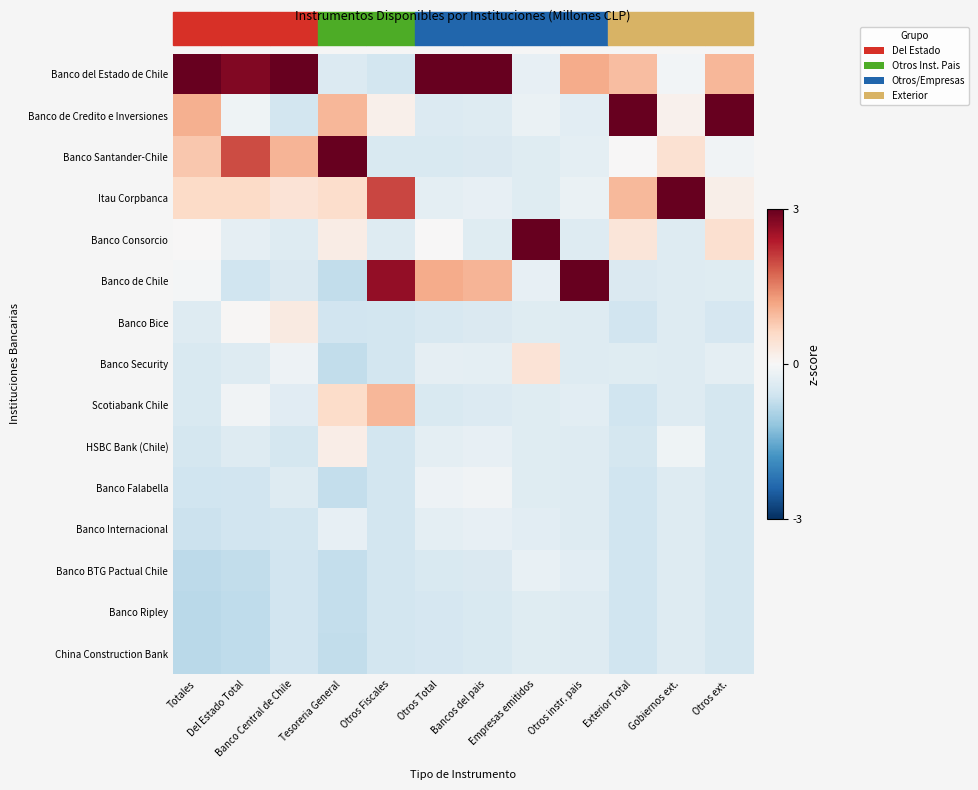

Count the number of data series in this chart.

15